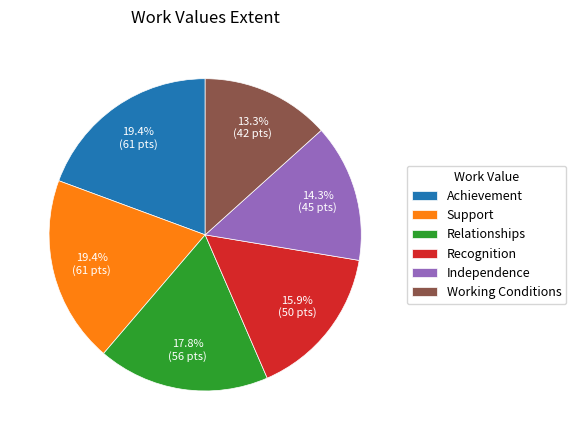

How many slices are in this pie chart?

6